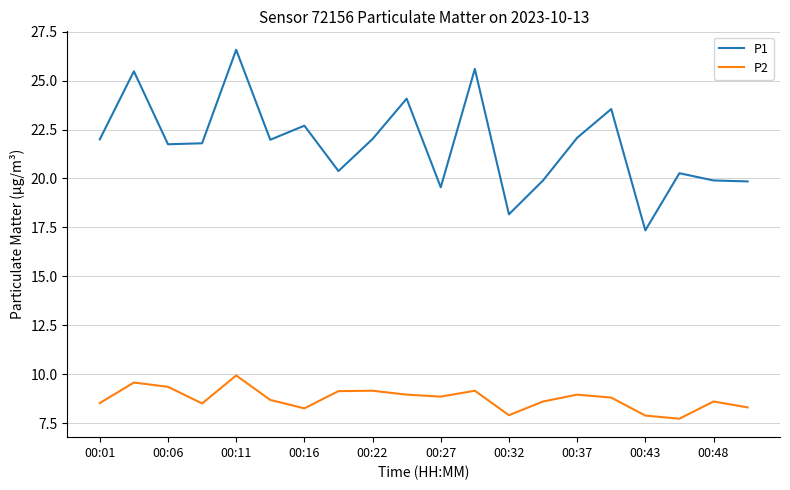

True or false: P1 and P2 intersect in this chart.

False